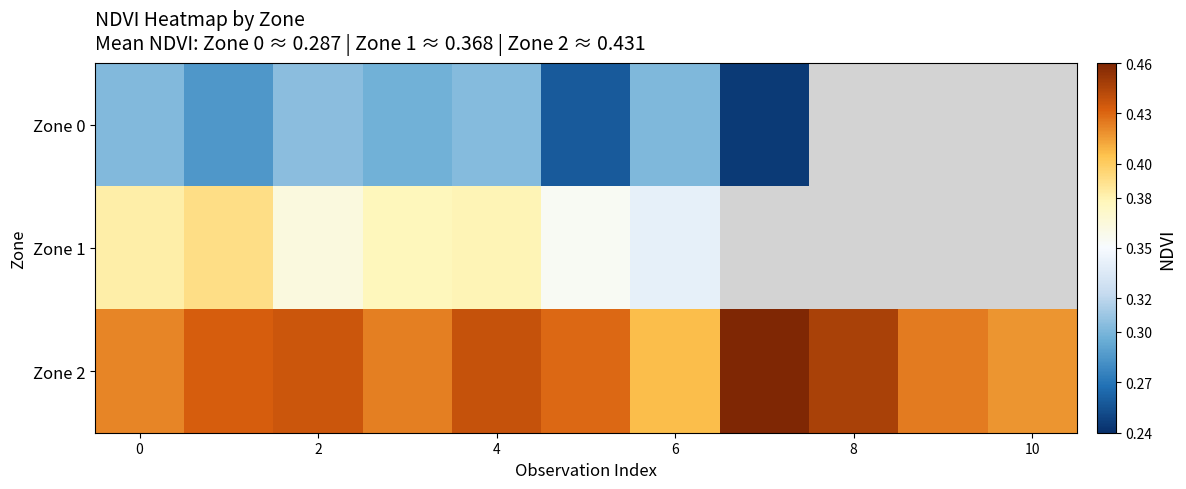

What is the sum of all Zone 2 values?

4.7